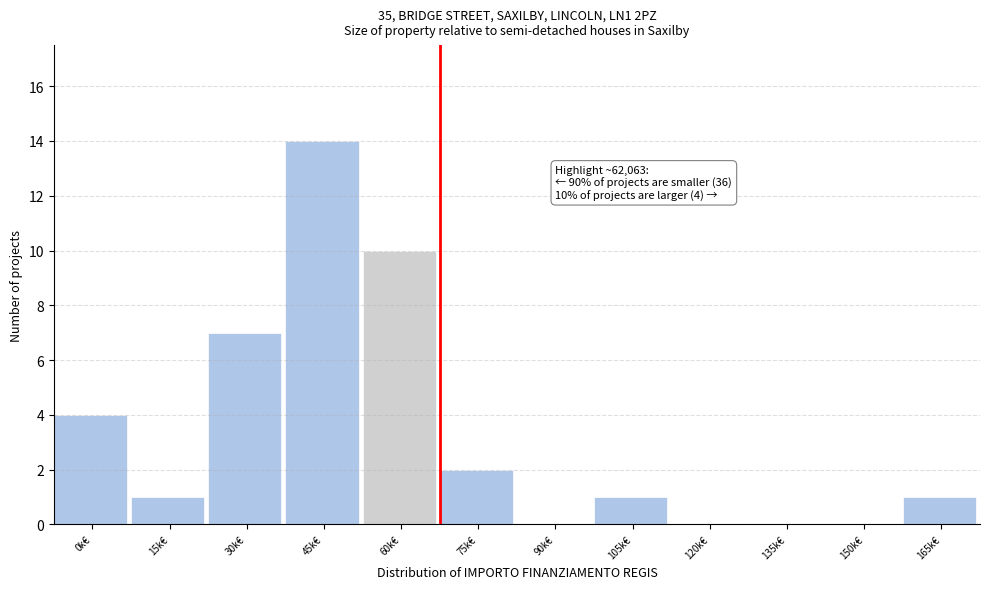

Reading right to left, extract all data points from this chart.

165k€=1	150k€=0	135k€=0	120k€=0	105k€=1	90k€=0	75k€=2	60k€=10	45k€=14	30k€=7	15k€=1	0k€=4